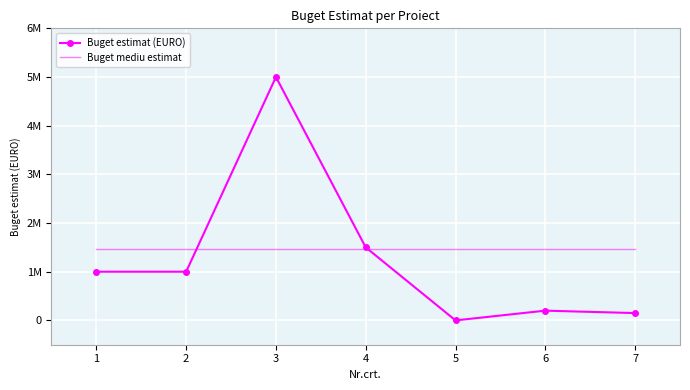

Which has a higher value, 4 or 5?

4